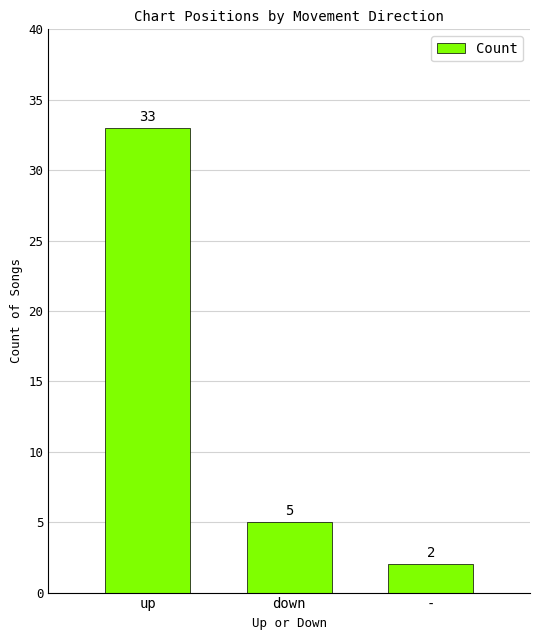

True or false: the data shows 8 at down.

False